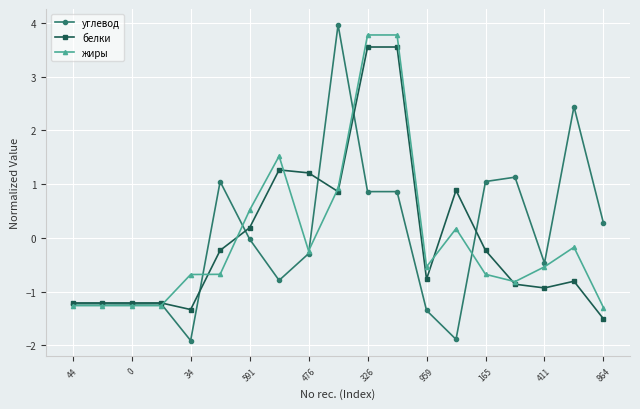

At how many categories does at least one series exceed 2?

4